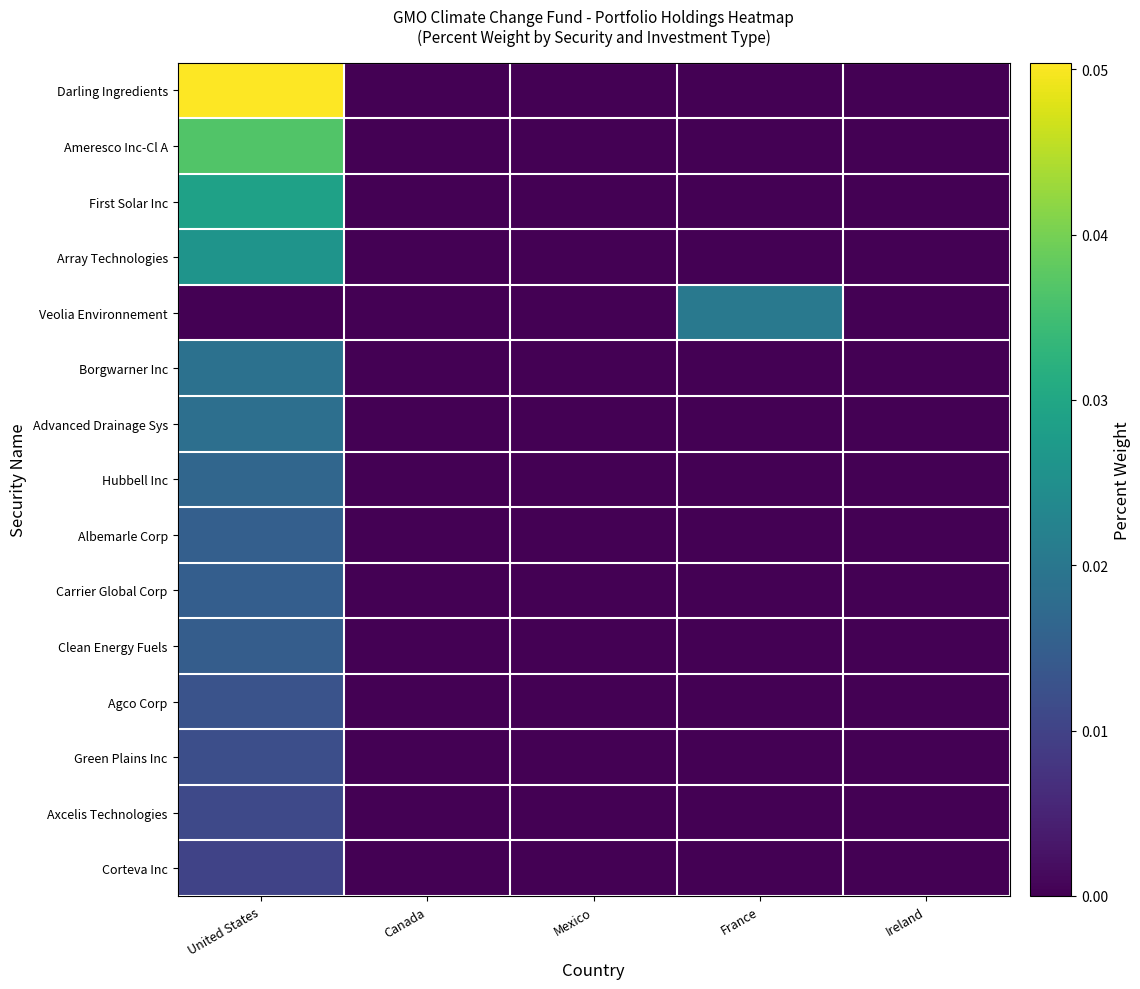

Reading left to right, transcribe all the data shown in this chart.

Darling Ingredients: United States=0.1	Canada=0.0	Mexico=0.0	France=0.0	Ireland=0.0
Ameresco Inc-Cl A: United States=0.0	Canada=0.0	Mexico=0.0	France=0.0	Ireland=0.0
First Solar Inc: United States=0.0	Canada=0.0	Mexico=0.0	France=0.0	Ireland=0.0
Array Technologies: United States=0.0	Canada=0.0	Mexico=0.0	France=0.0	Ireland=0.0
Veolia Environnement: United States=0.0	Canada=0.0	Mexico=0.0	France=0.0	Ireland=0.0
Borgwarner Inc: United States=0.0	Canada=0.0	Mexico=0.0	France=0.0	Ireland=0.0
Advanced Drainage Sys: United States=0.0	Canada=0.0	Mexico=0.0	France=0.0	Ireland=0.0
Hubbell Inc: United States=0.0	Canada=0.0	Mexico=0.0	France=0.0	Ireland=0.0
Albemarle Corp: United States=0.0	Canada=0.0	Mexico=0.0	France=0.0	Ireland=0.0
Carrier Global Corp: United States=0.0	Canada=0.0	Mexico=0.0	France=0.0	Ireland=0.0
Clean Energy Fuels: United States=0.0	Canada=0.0	Mexico=0.0	France=0.0	Ireland=0.0
Agco Corp: United States=0.0	Canada=0.0	Mexico=0.0	France=0.0	Ireland=0.0
Green Plains Inc: United States=0.0	Canada=0.0	Mexico=0.0	France=0.0	Ireland=0.0
Axcelis Technologies: United States=0.0	Canada=0.0	Mexico=0.0	France=0.0	Ireland=0.0
Corteva Inc: United States=0.0	Canada=0.0	Mexico=0.0	France=0.0	Ireland=0.0